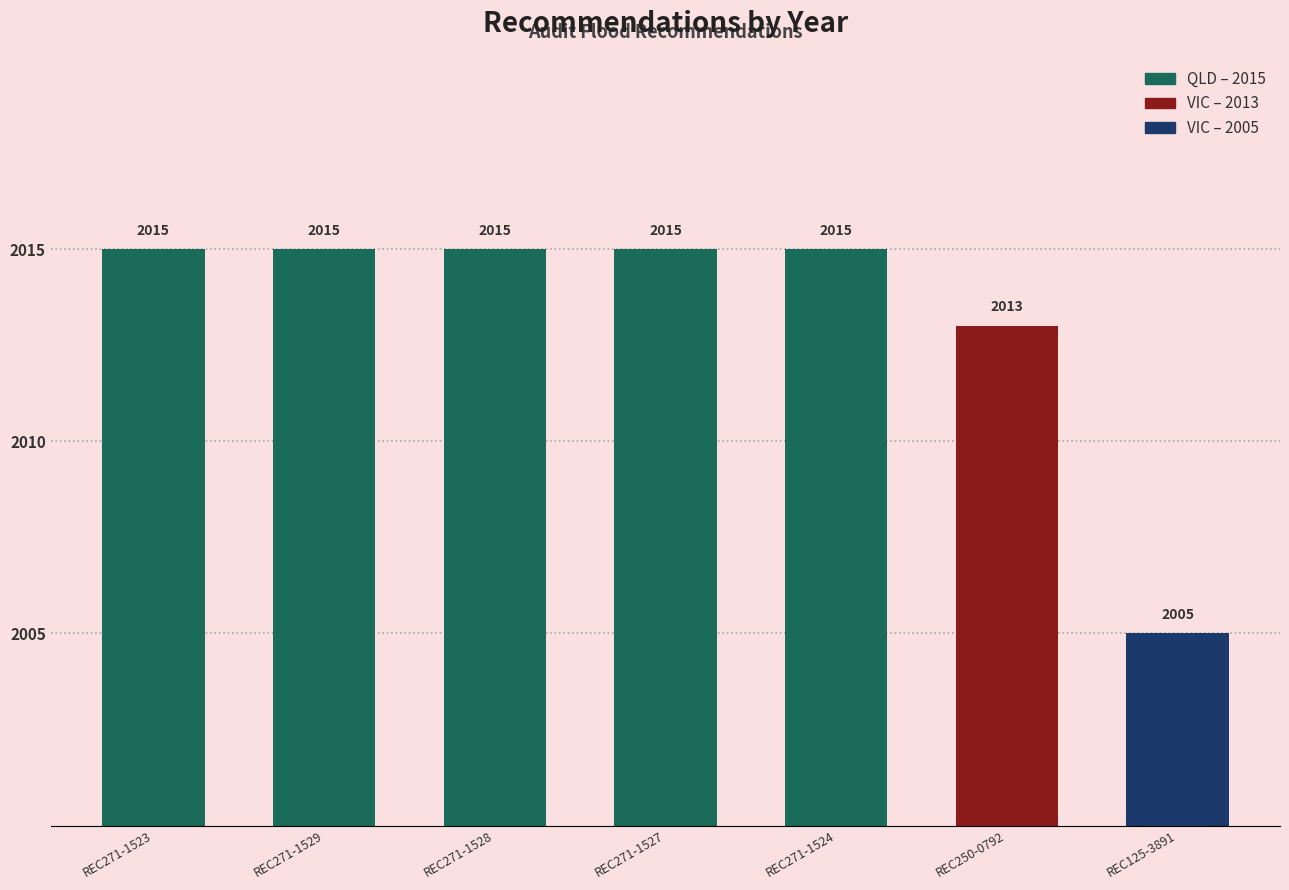

At which label is the value closest to 2010?

REC250-0792